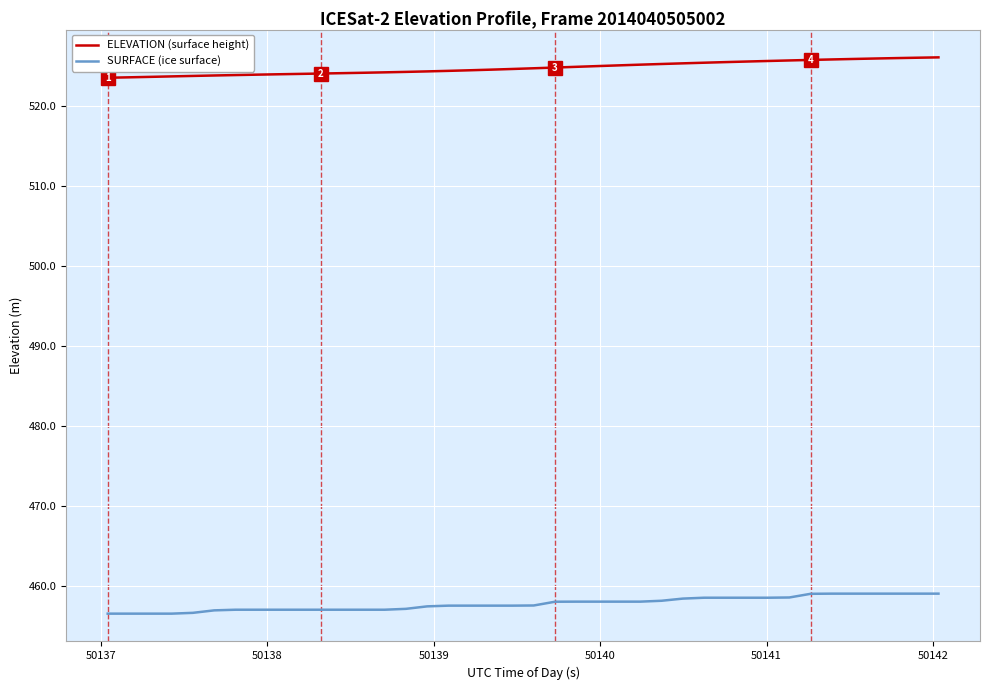

Which series has the largest total across all categories?

ELEVATION (surface height)